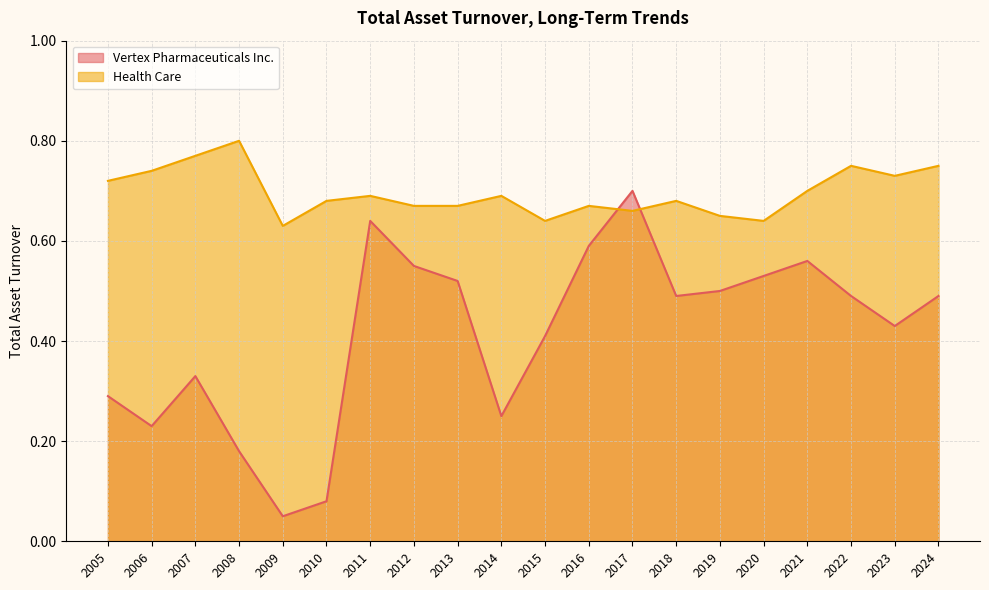

How many interior local peaks does the Vertex Pharmaceuticals Inc. series have?

4